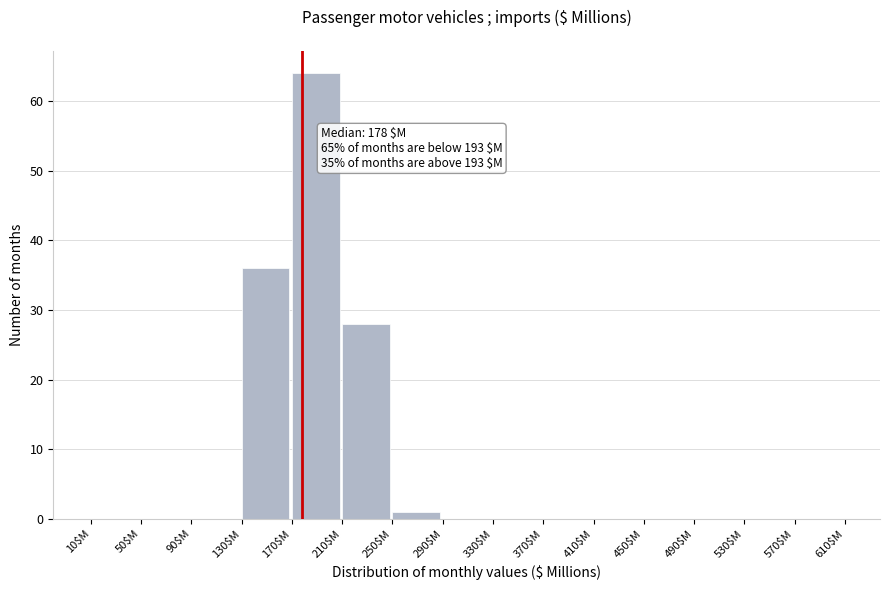

Over which range of the x-axis is the bar tallest?

170 to 210